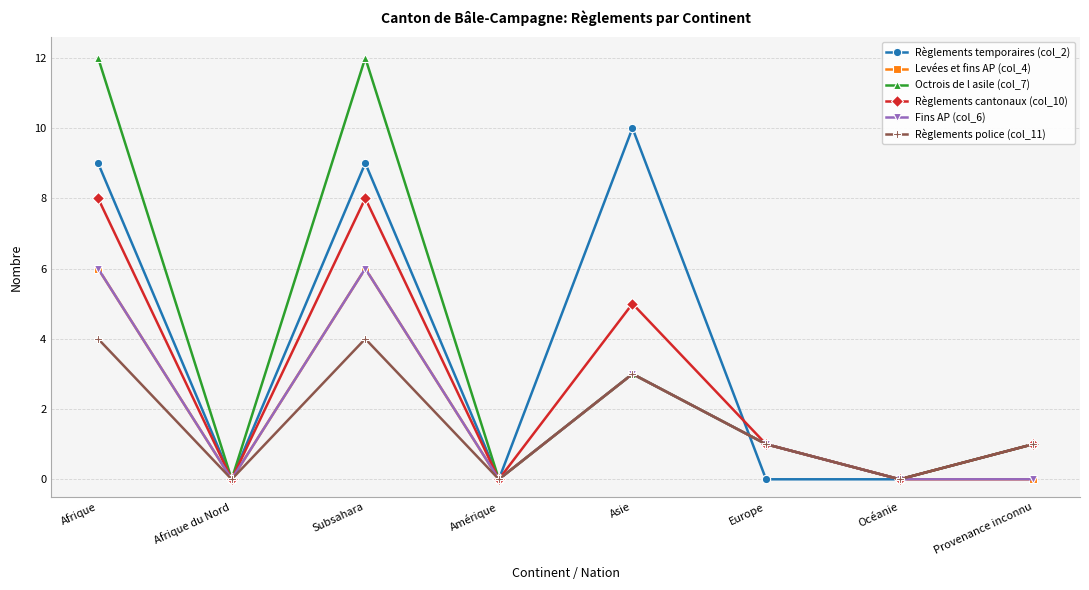

How many lines are shown in the chart?

6